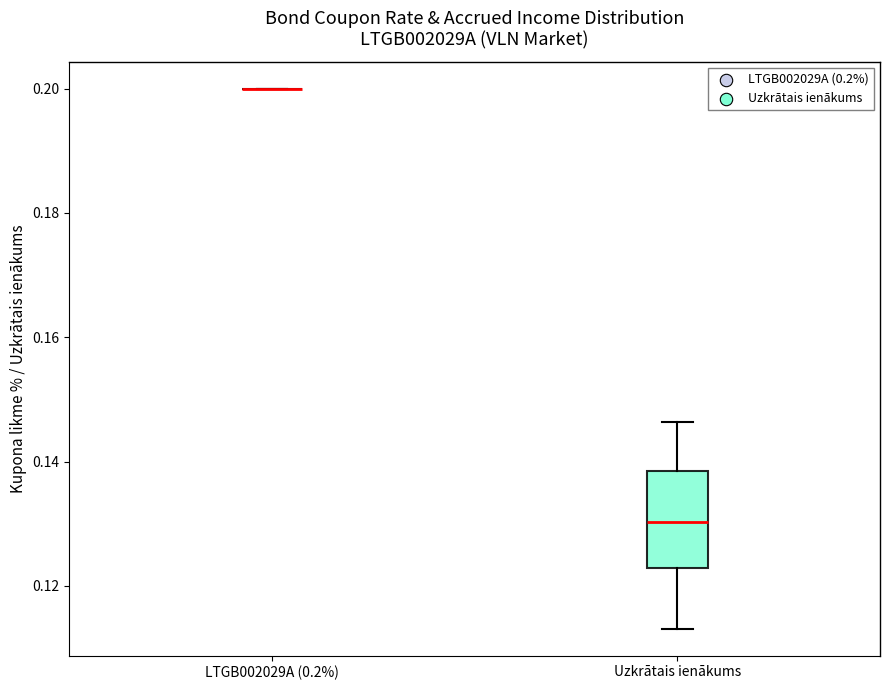

Reading left to right, transcribe this box plot: for each box, give where its median line is, the range the box spans, and where its two whiskers end, as read against the y-axis. The values are not printed on the chart, so give them approximately, as read against the axis.

LTGB002029A (0.2%): box collapsed to a line at 0.200, whiskers 0.200 to 0.200
Uzkrātais ienākums: median 0.130, box 0.122 to 0.138, whiskers 0.114 to 0.146